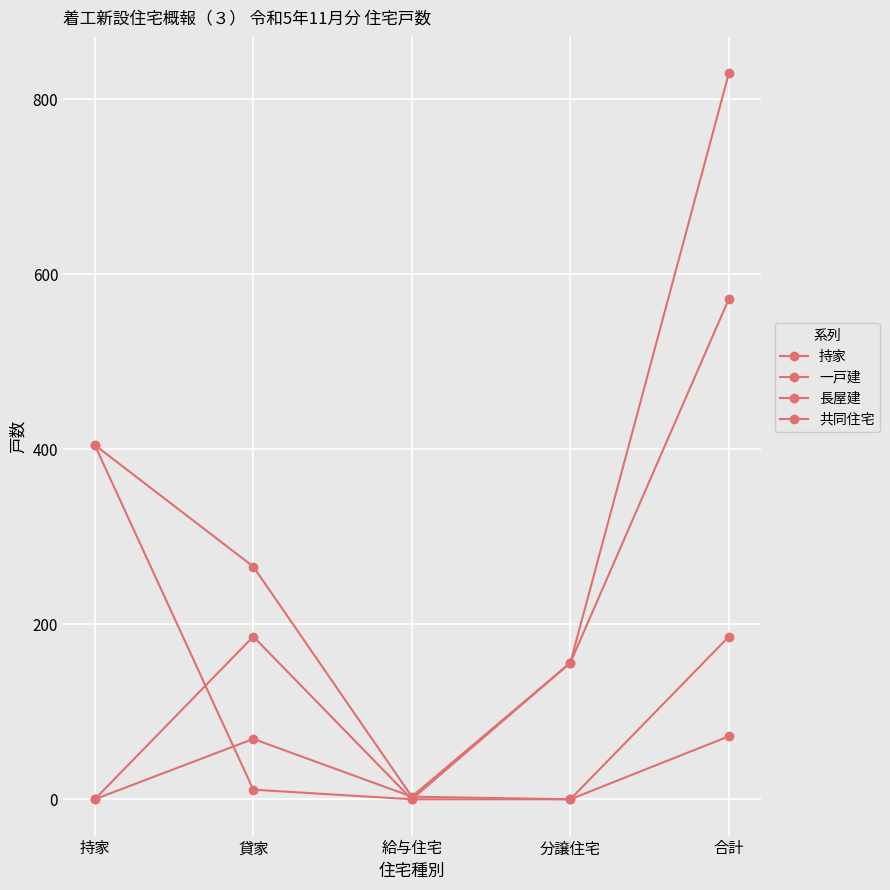

How many lines are shown in the chart?

4